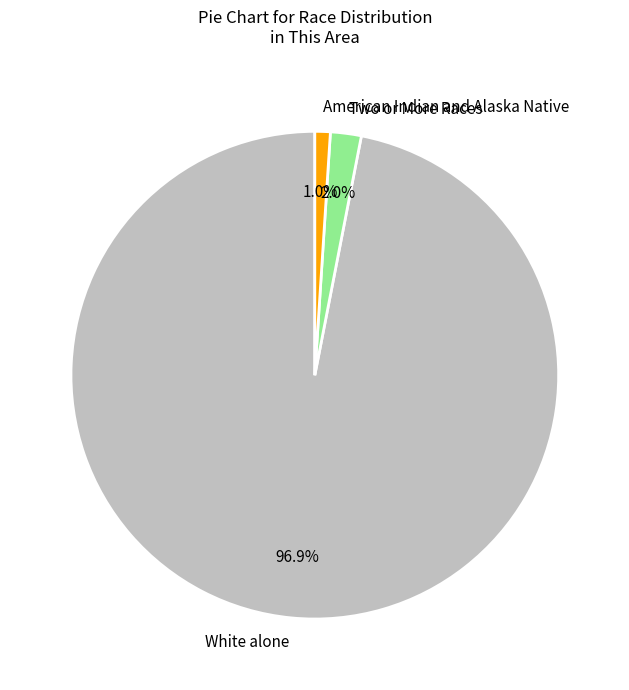

How many segments does this pie chart have?

3